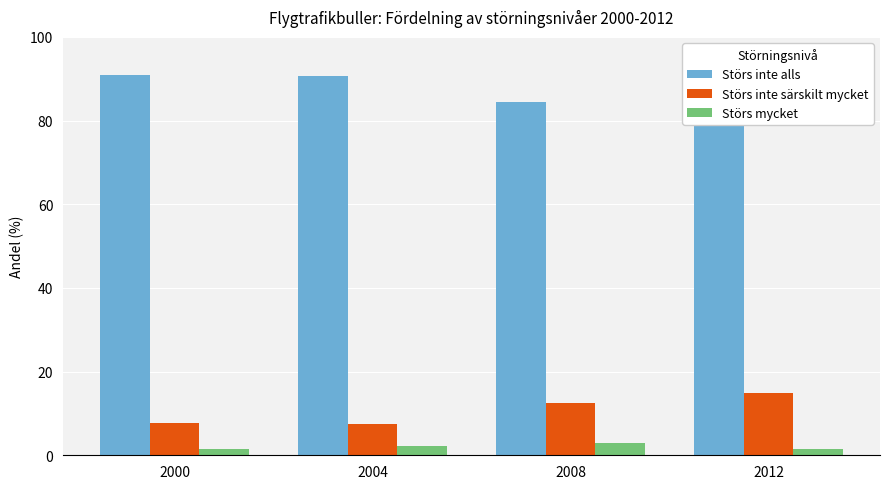

At how many categories does at least one series exceed 33?

4